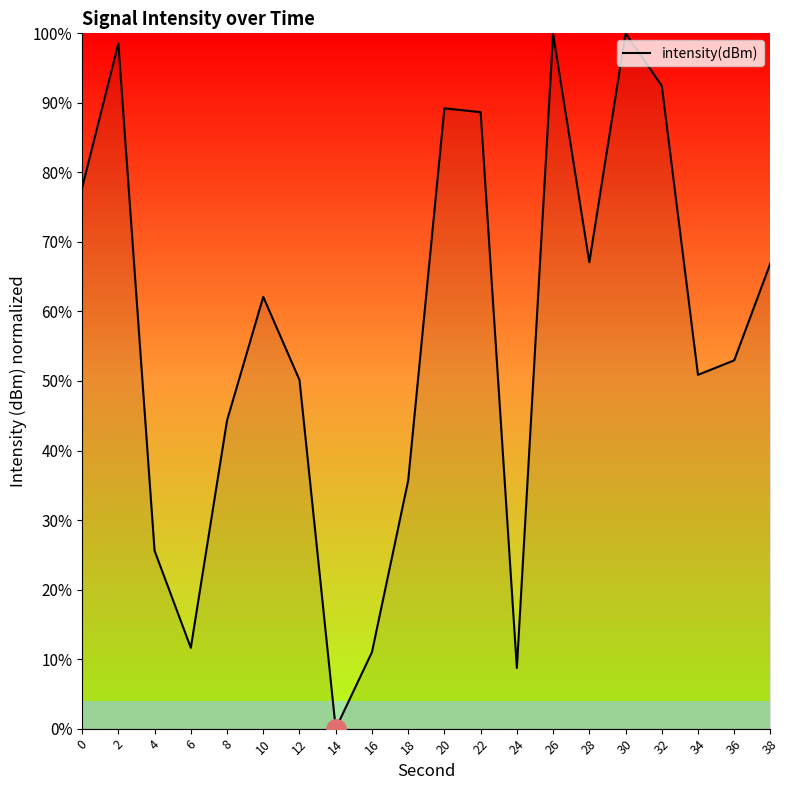

What is the greatest value displayed?

100.0